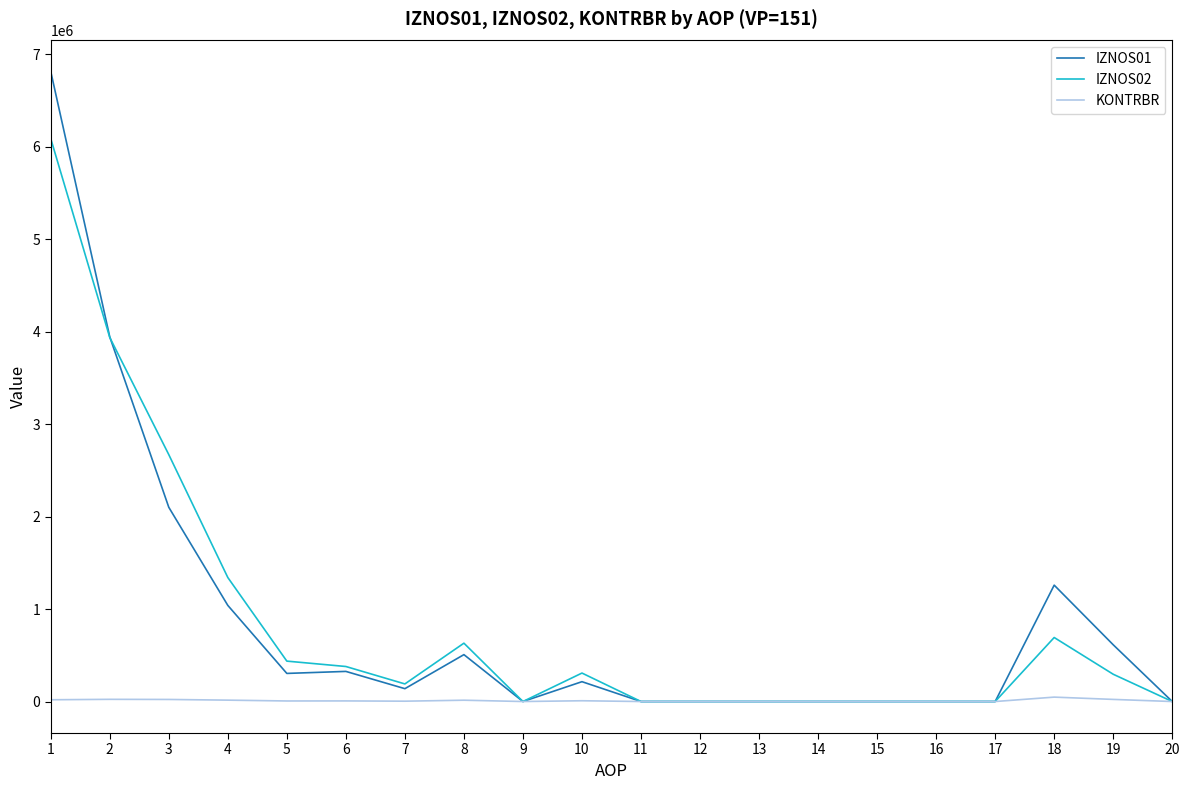

Count the number of data series in this chart.

3